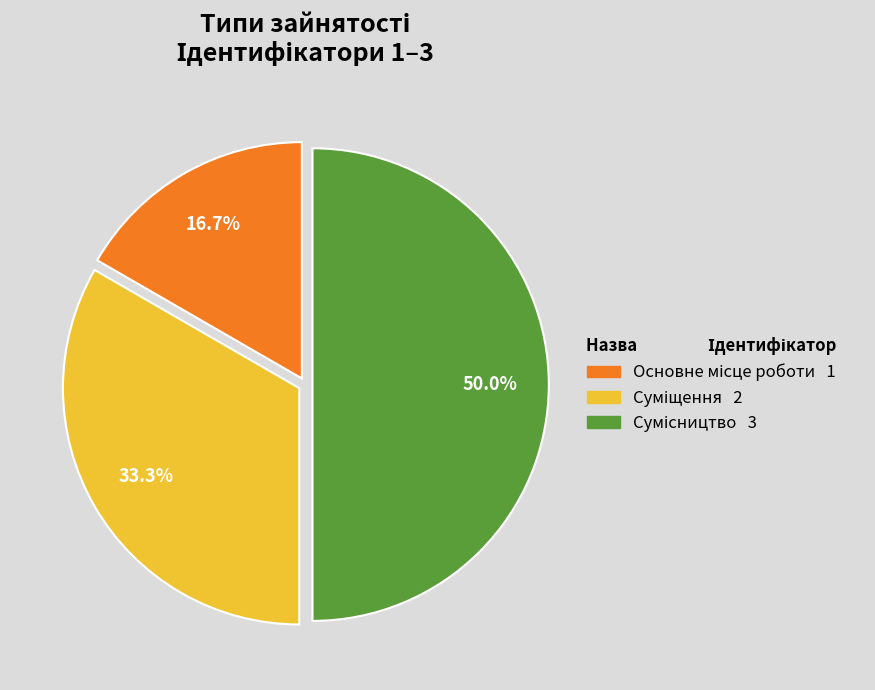

To the nearest percent, what is the combined percentage of Основне місце роботи and Суміщення?

50%